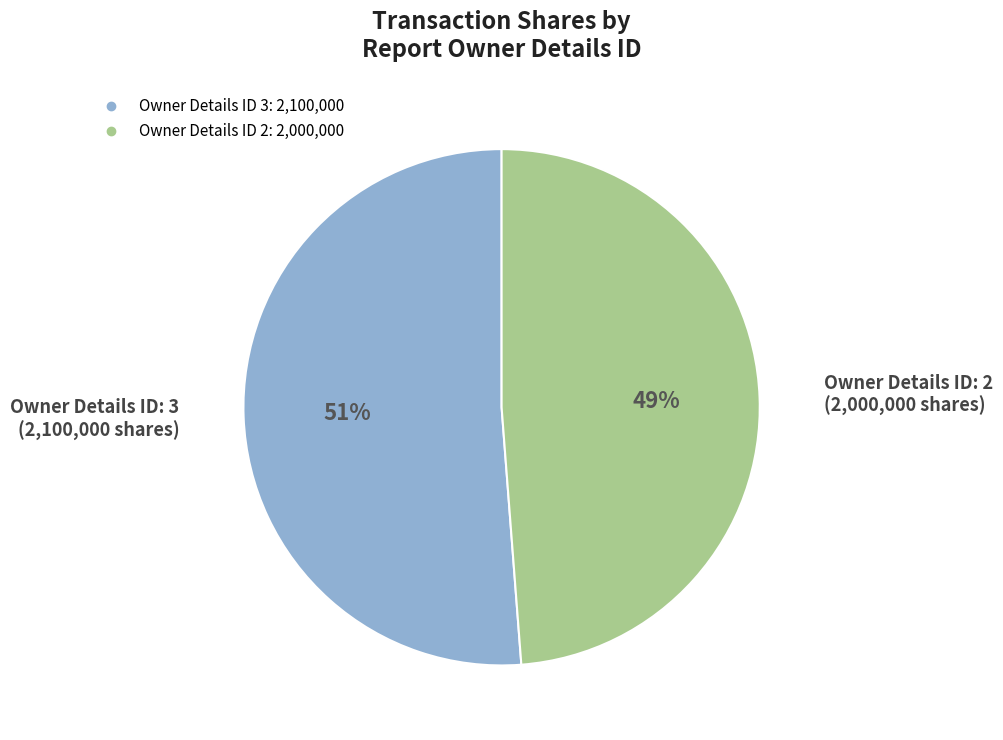

Is there any slice that represents more than half of the pie?

Yes